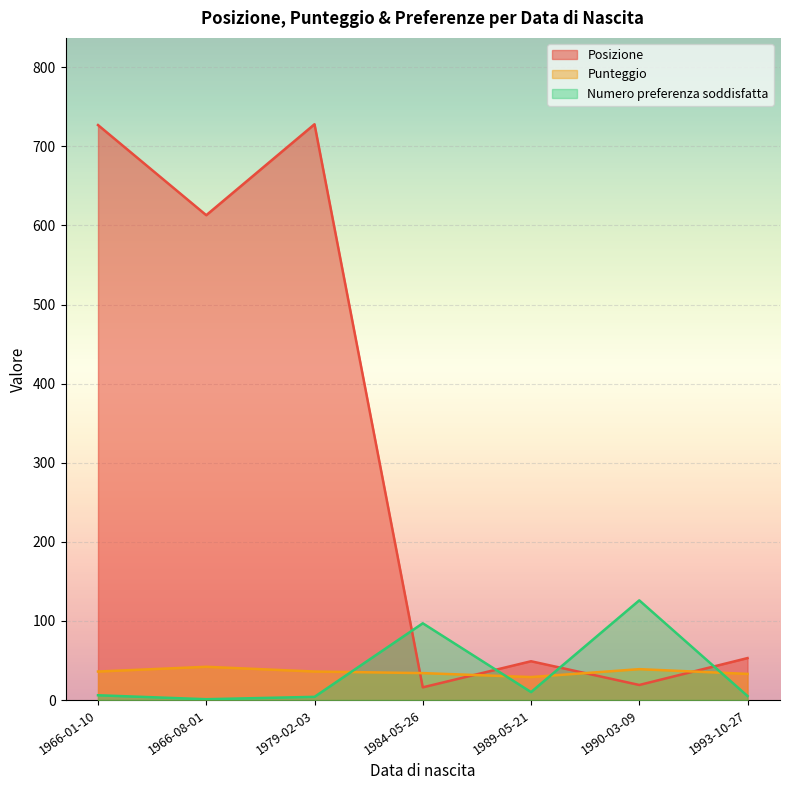

Where is Posizione nearest to the value 372?

1966-08-01